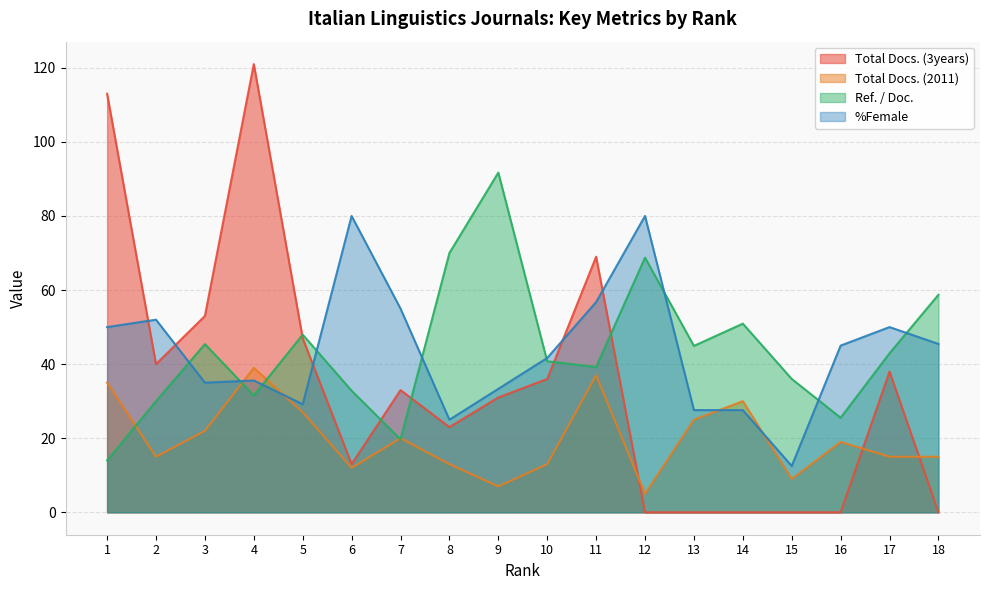

How many lines are shown in the chart?

4